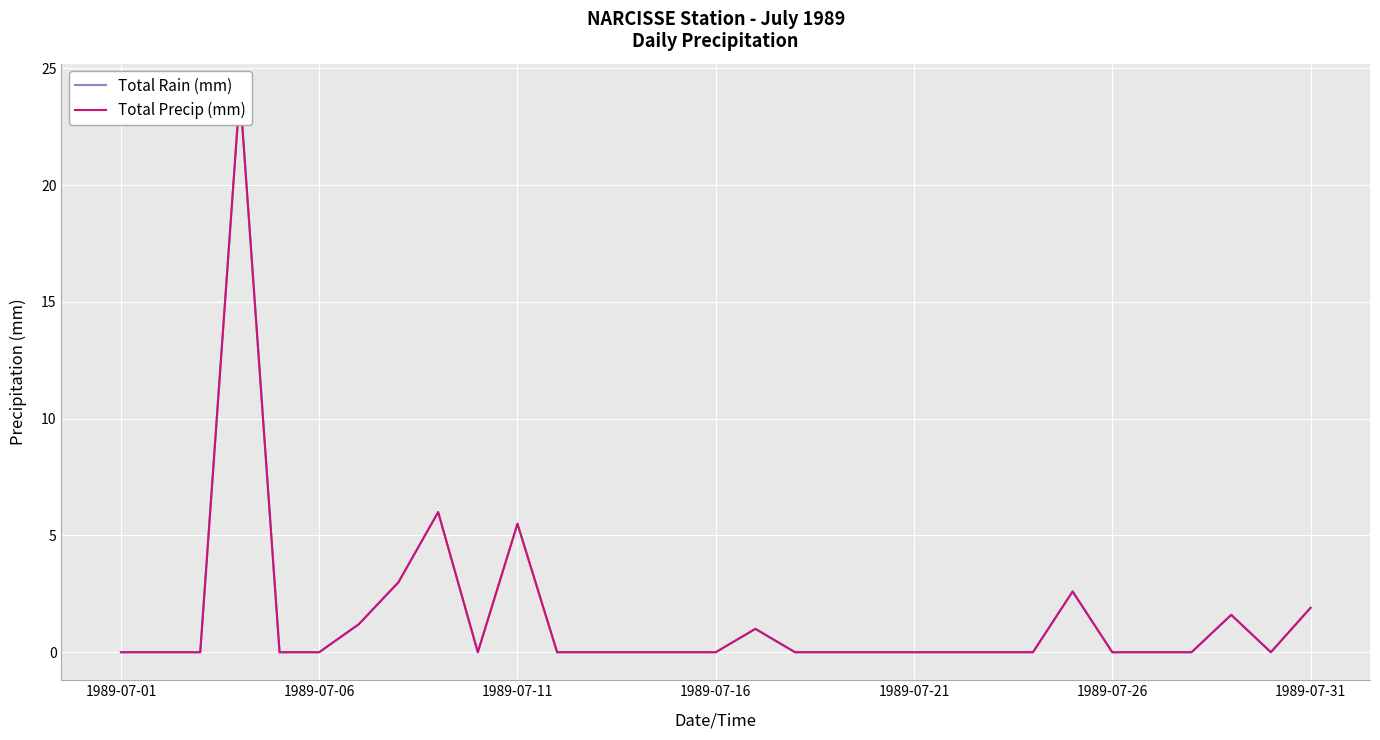

Between 13 and 23, which series saw the biggest shift?

Total Rain (mm)